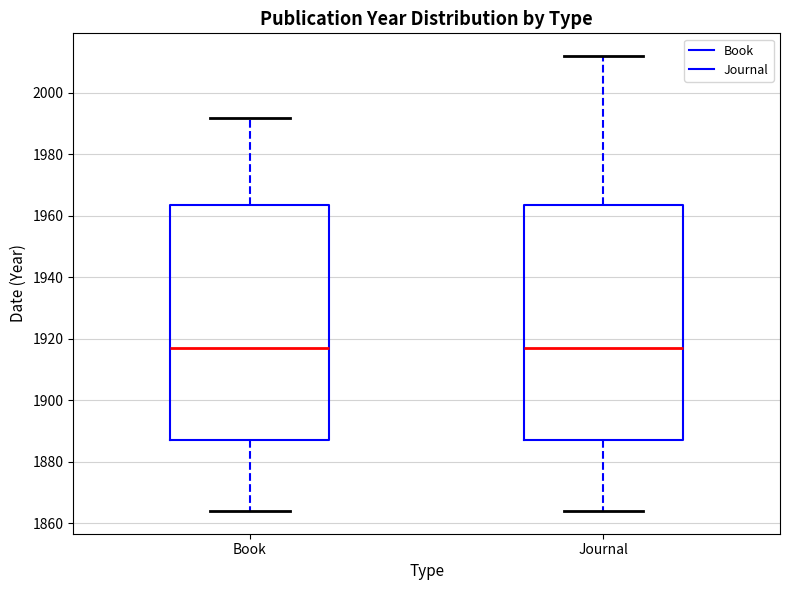

Reading left to right, read every box against the y-axis: the position of its median line, the range the box covers, and the ends of its whiskers. The values are not printed on the chart, so give them approximately, as read against the axis.

Book: median 1918, box 1888 to 1964, whiskers 1864 to 1992
Journal: median 1918, box 1888 to 1964, whiskers 1864 to 2012